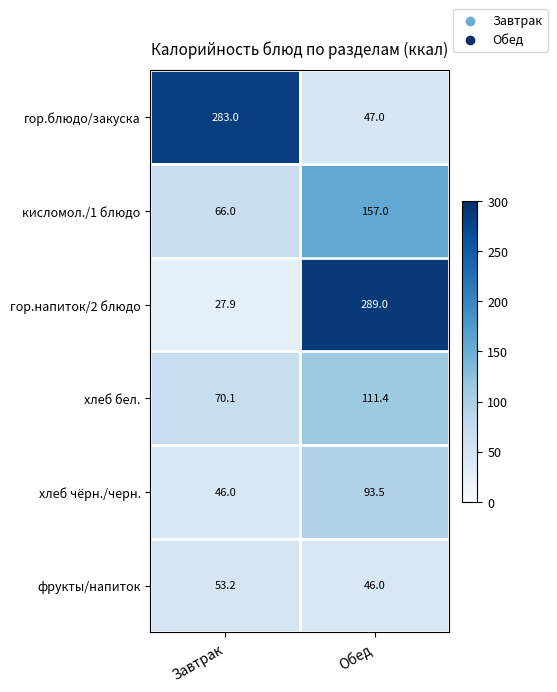

The value of гор.блюдо/закуска at Обед is 15.5. True or false?

False